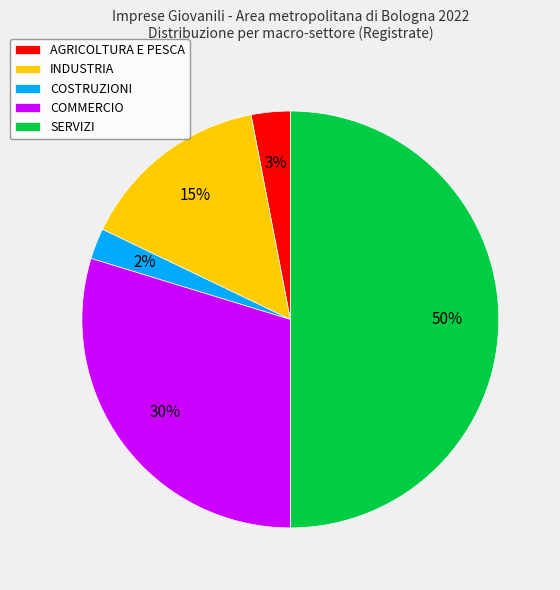

Is it true that INDUSTRIA is 15% of the pie?

True